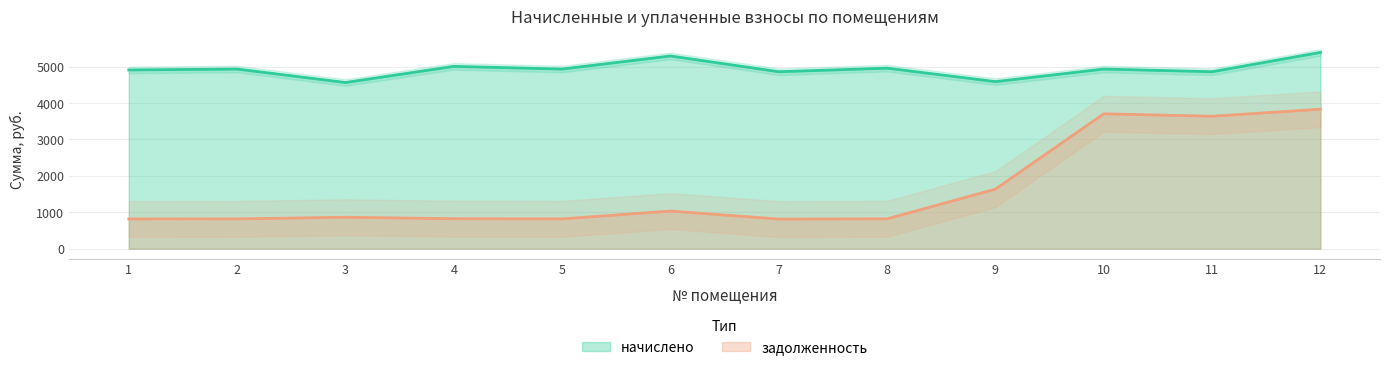

What is the total value across all series at 5?

5751.3